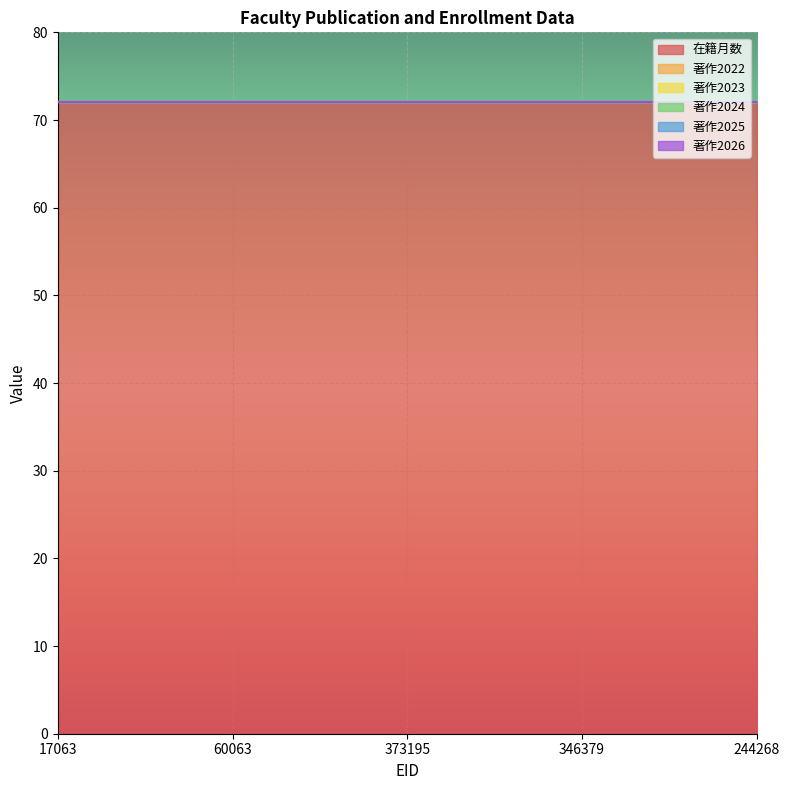

Which series has the widest spread of values?

在籍月数